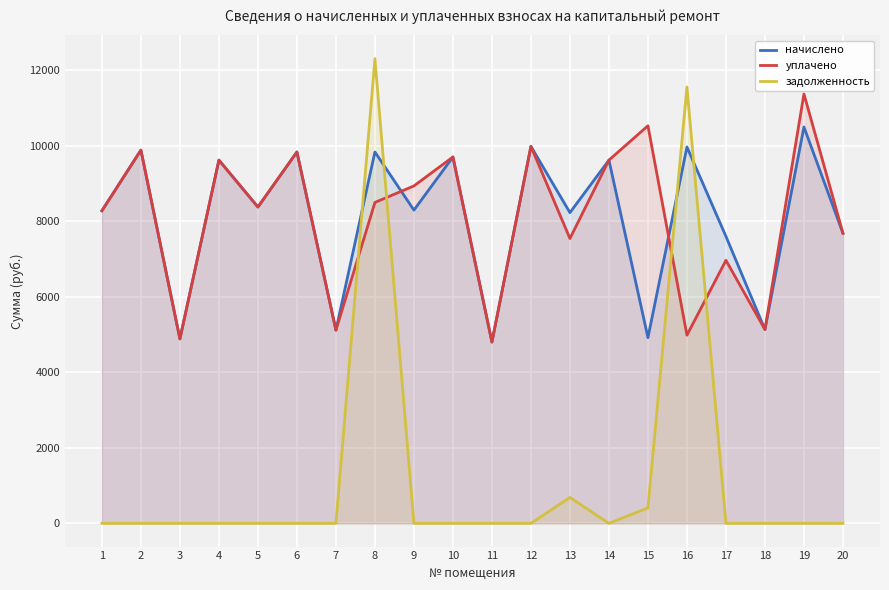

How many data points in уплачено are less than 8500?

10